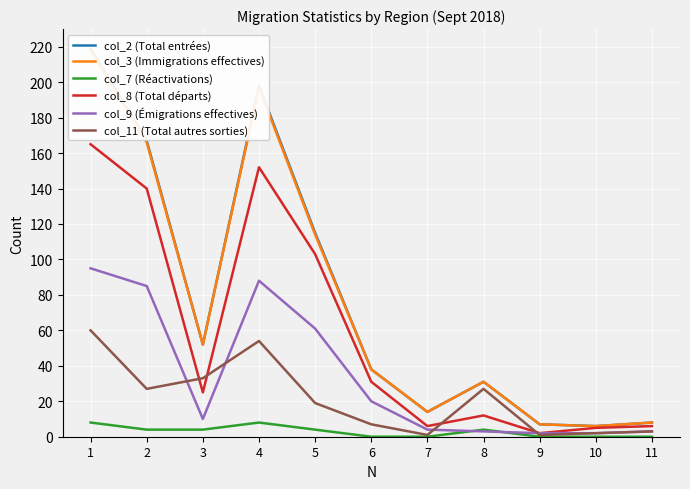

Between 8 and 5, which is larger?

5